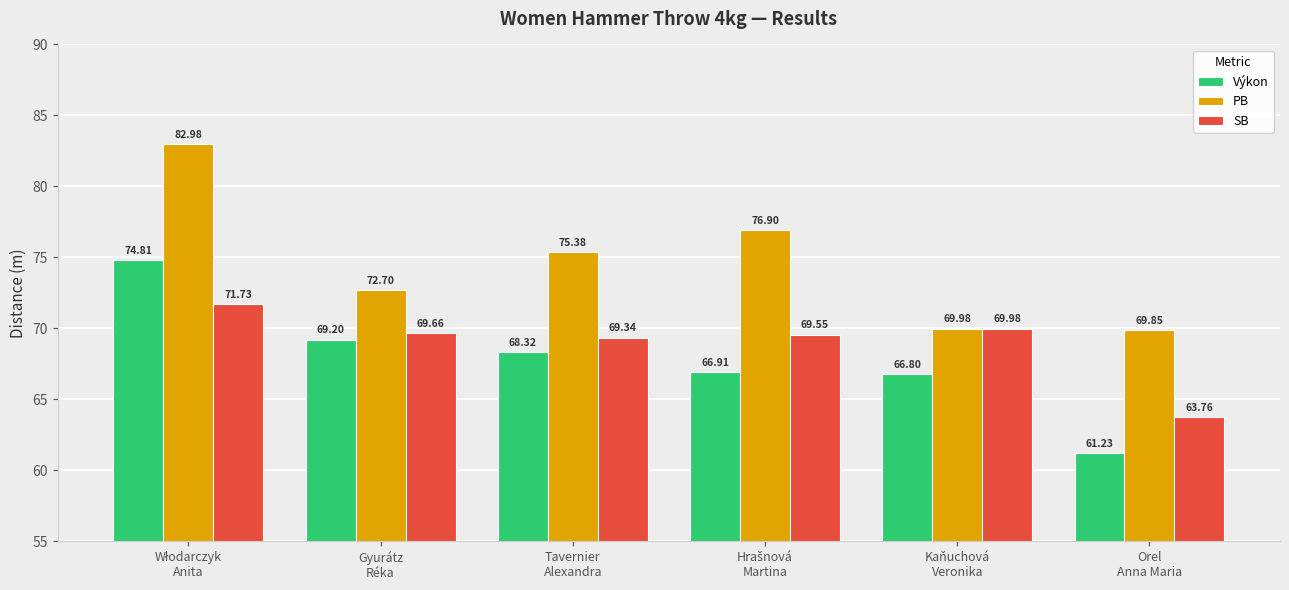

List the series in order of their peak value, lowest first.

SB, Výkon, PB